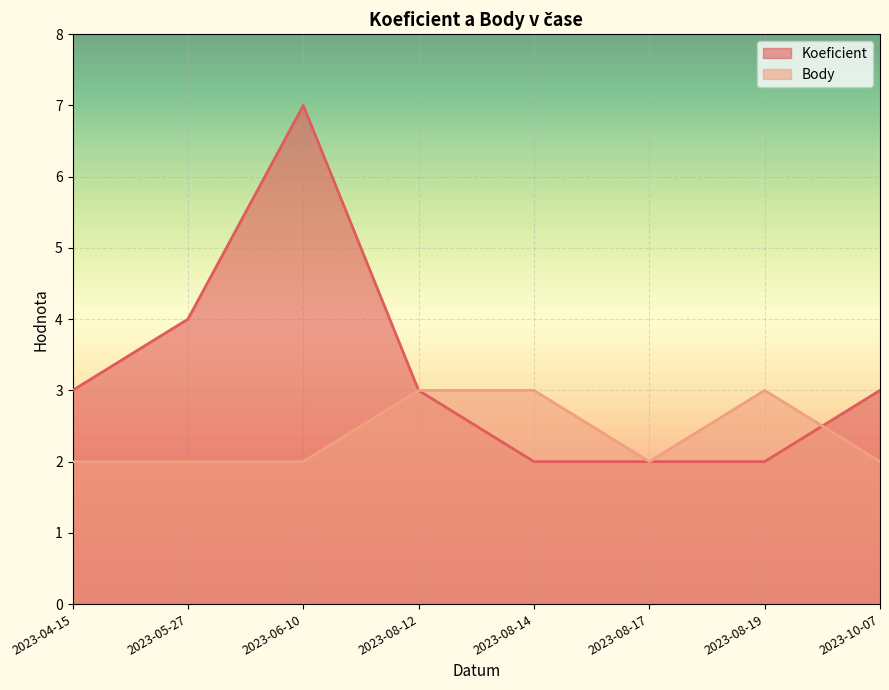

At which category does Koeficient reach its first local peak?

2023-06-10